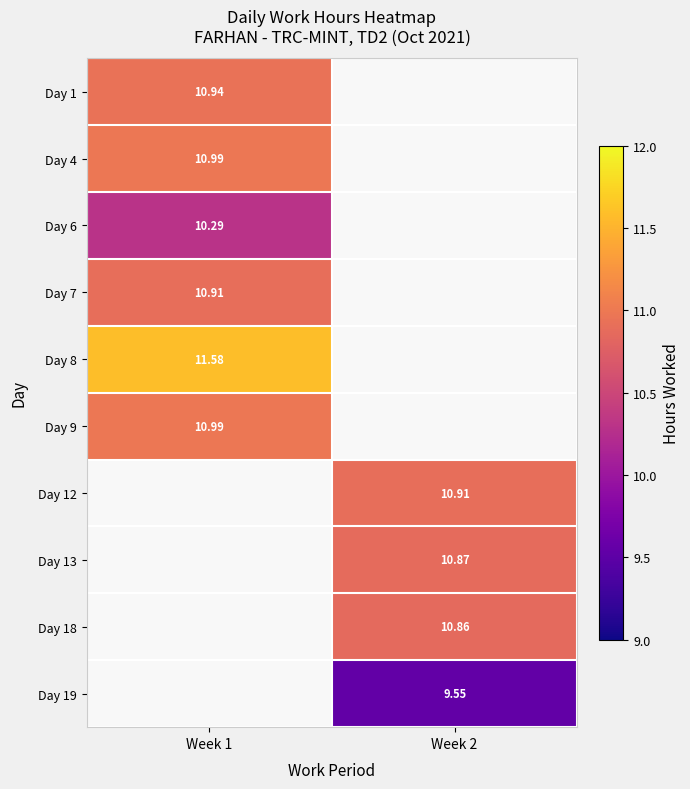

What is the greatest value displayed?

11.6